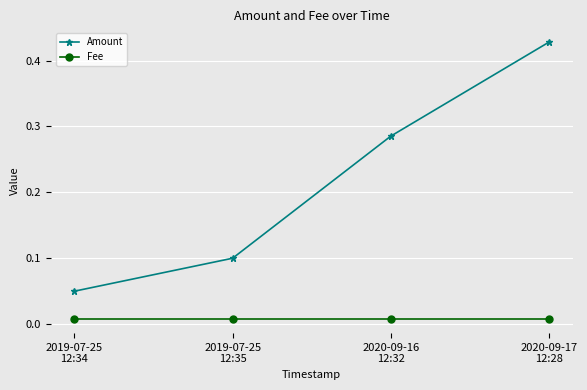

True or false: Amount and Fee intersect in this chart.

False